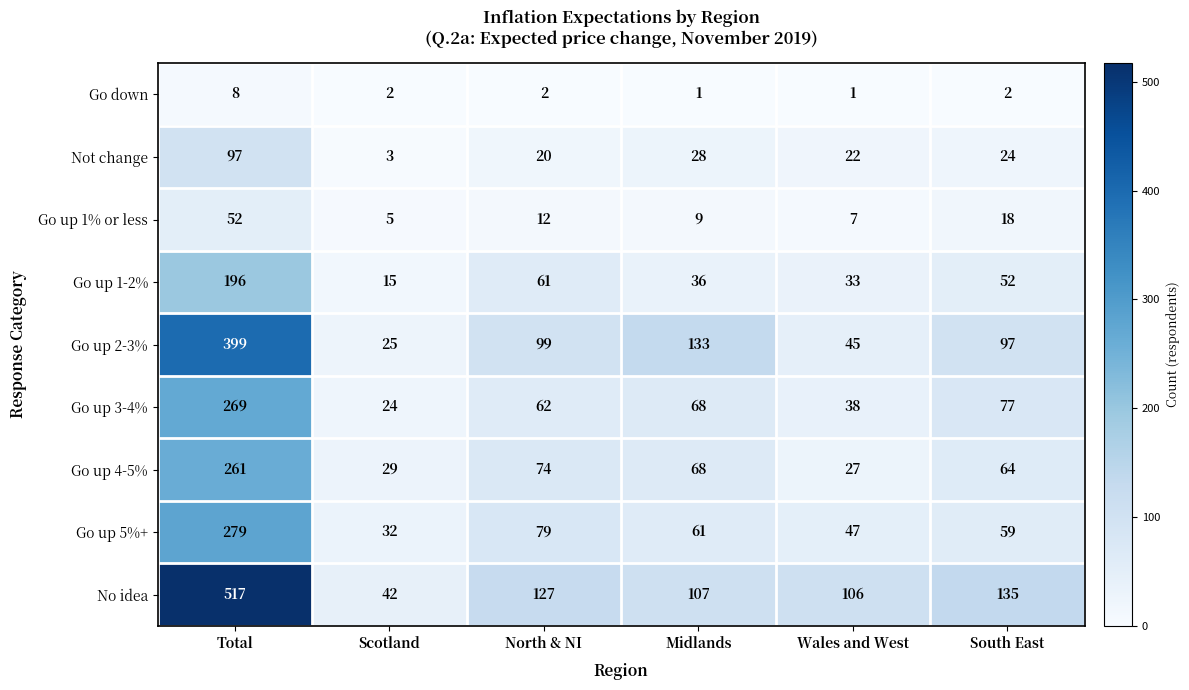

At which label does Go up 1-2% reach its peak?

Total